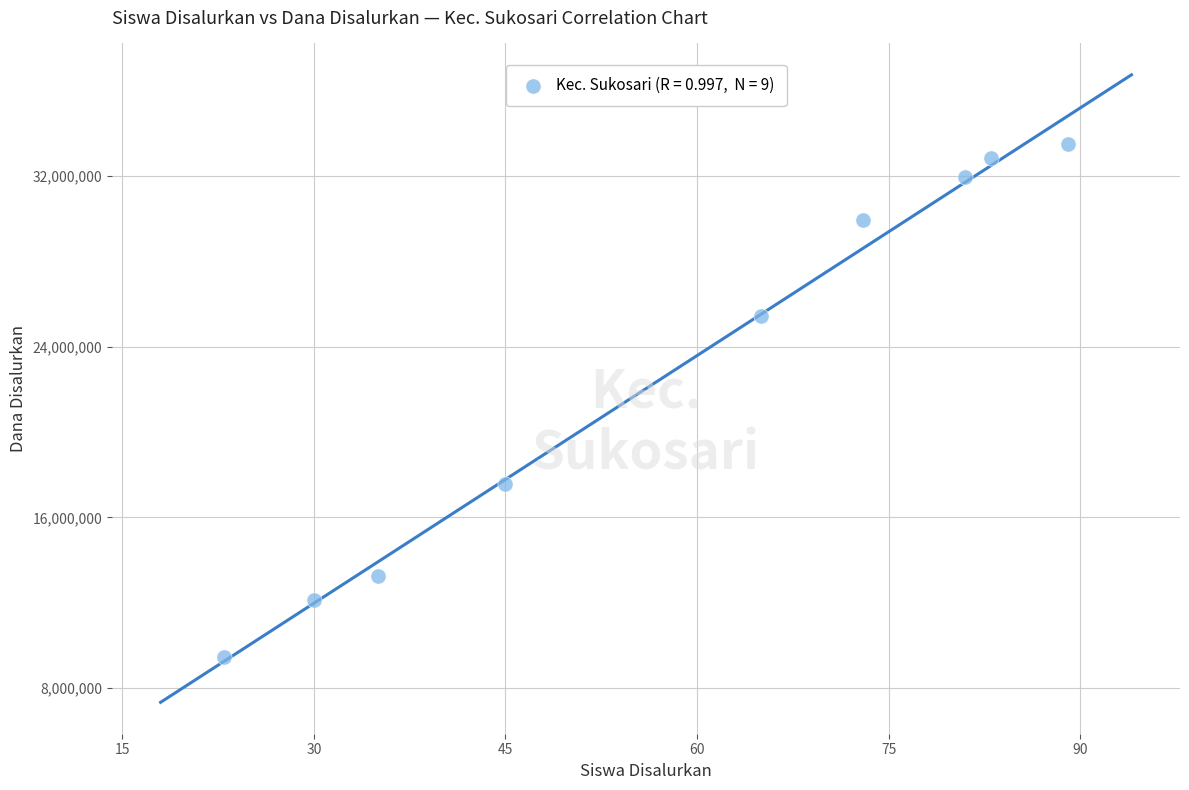

What is the average Y value?

22900000